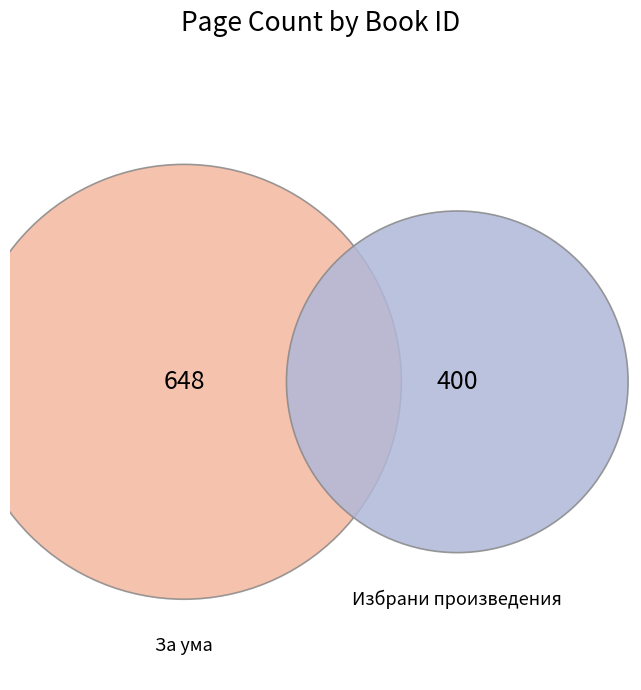

To the nearest percent, what is the difference between the largest and smallest slice percentages?

24%